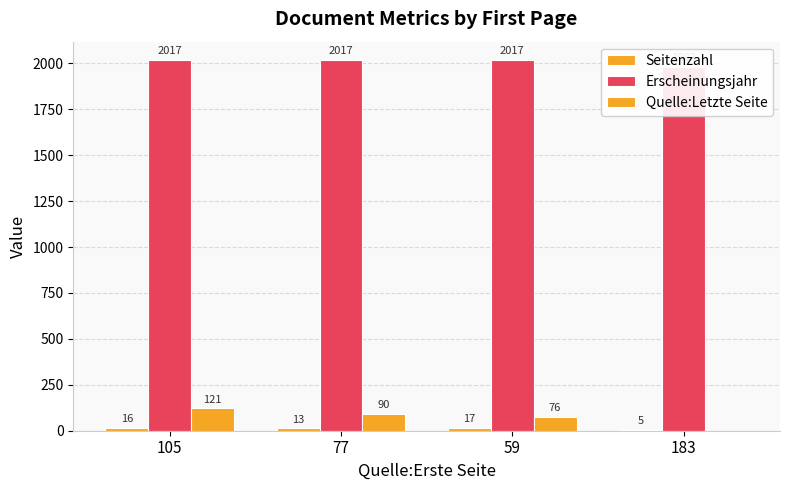

True or false: Seitenzahl has a value of 26 at 105.

False